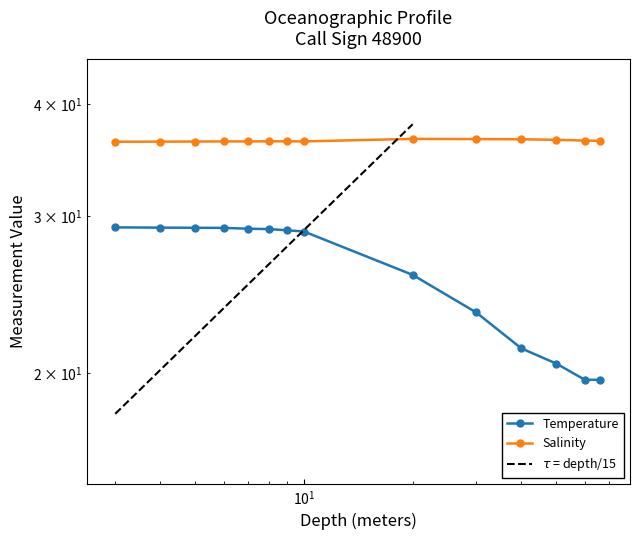

What is the average value of the Salinity series?

36.4